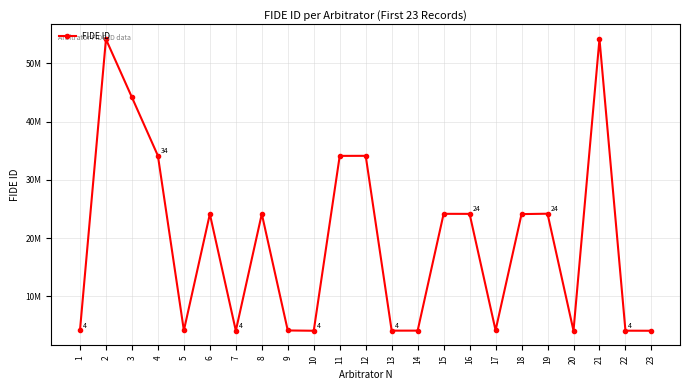

At which category does the data reach its first local peak?

2